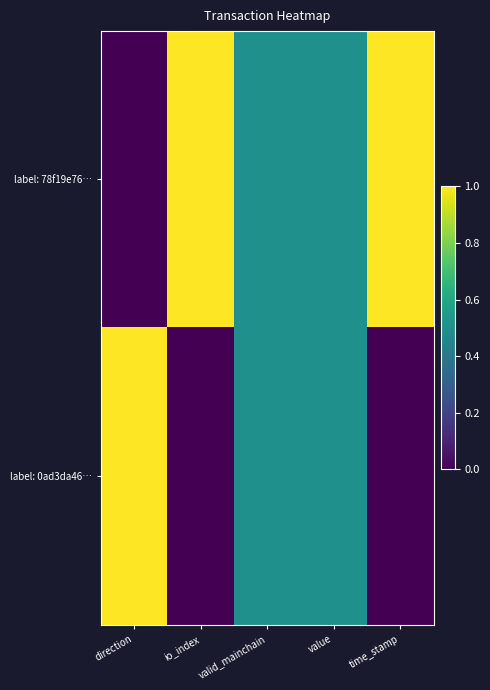

List the series in order of their overall mean, lowest first.

label: 0ad3da46…, label: 78f19e76…